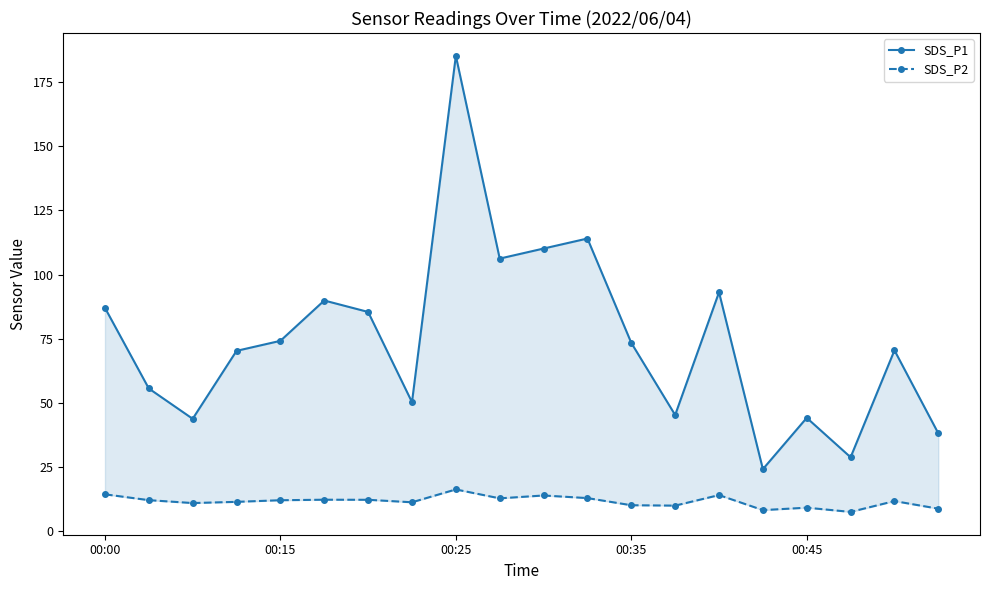

What are all the series names shown in the legend?

SDS_P1, SDS_P2